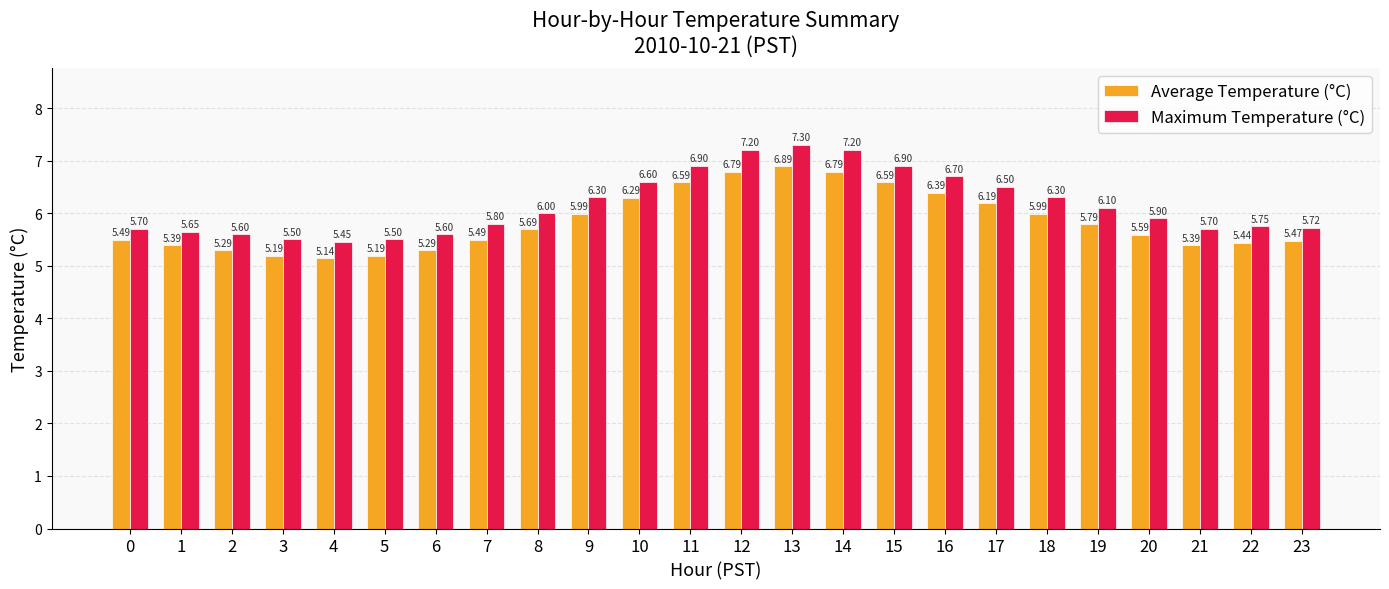

At which label does Maximum Temperature (°C) reach its minimum?

4